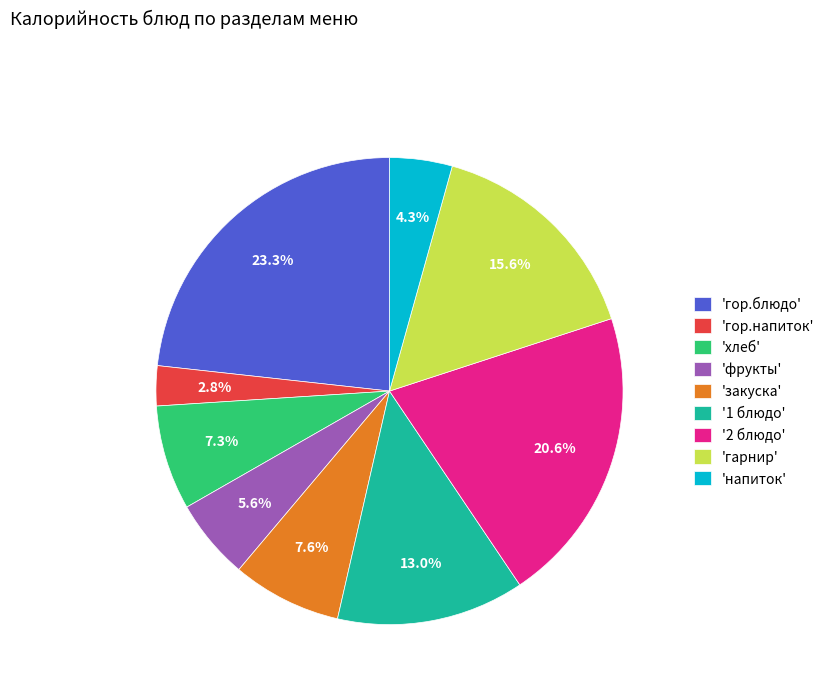

Count the number of slices in the pie.

9